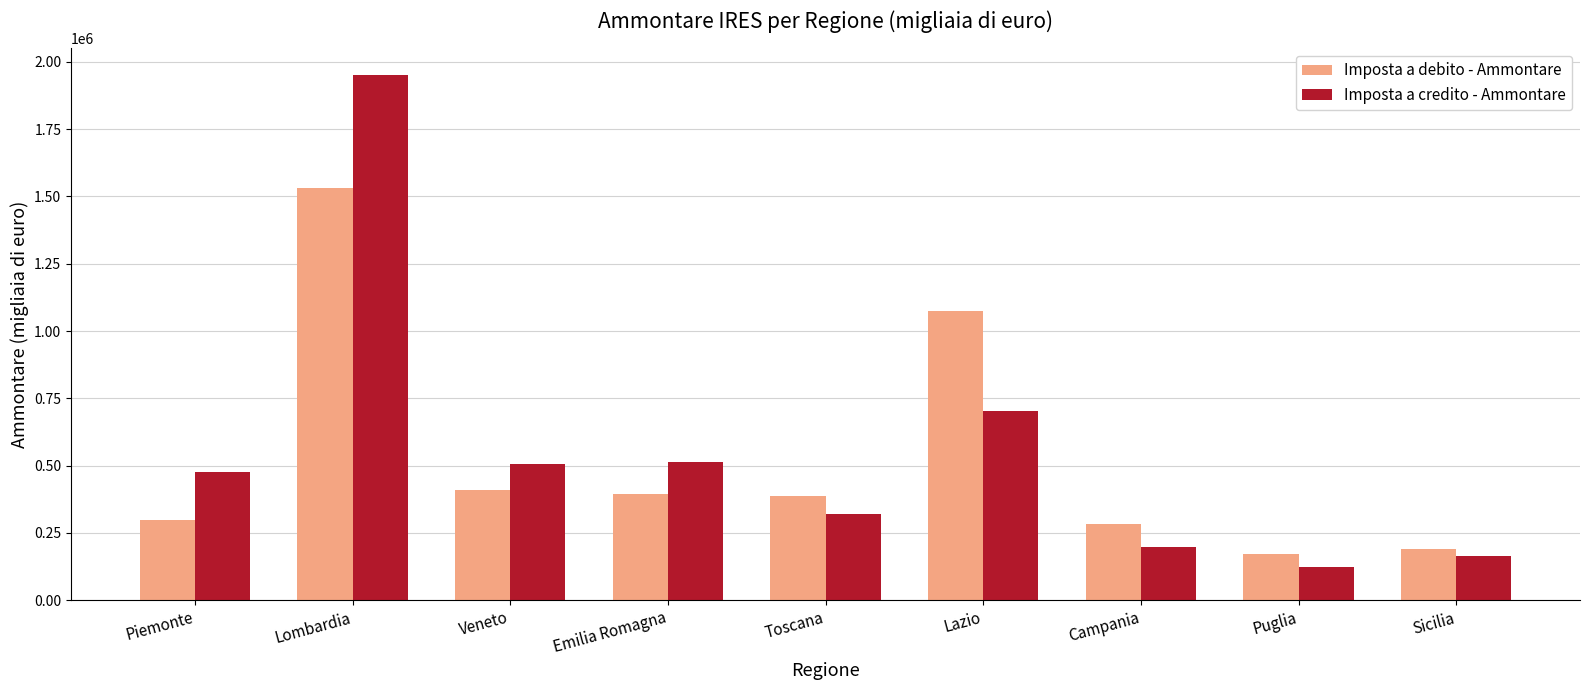

How many values in the Imposta a credito - Ammontare series are below 476459?

4